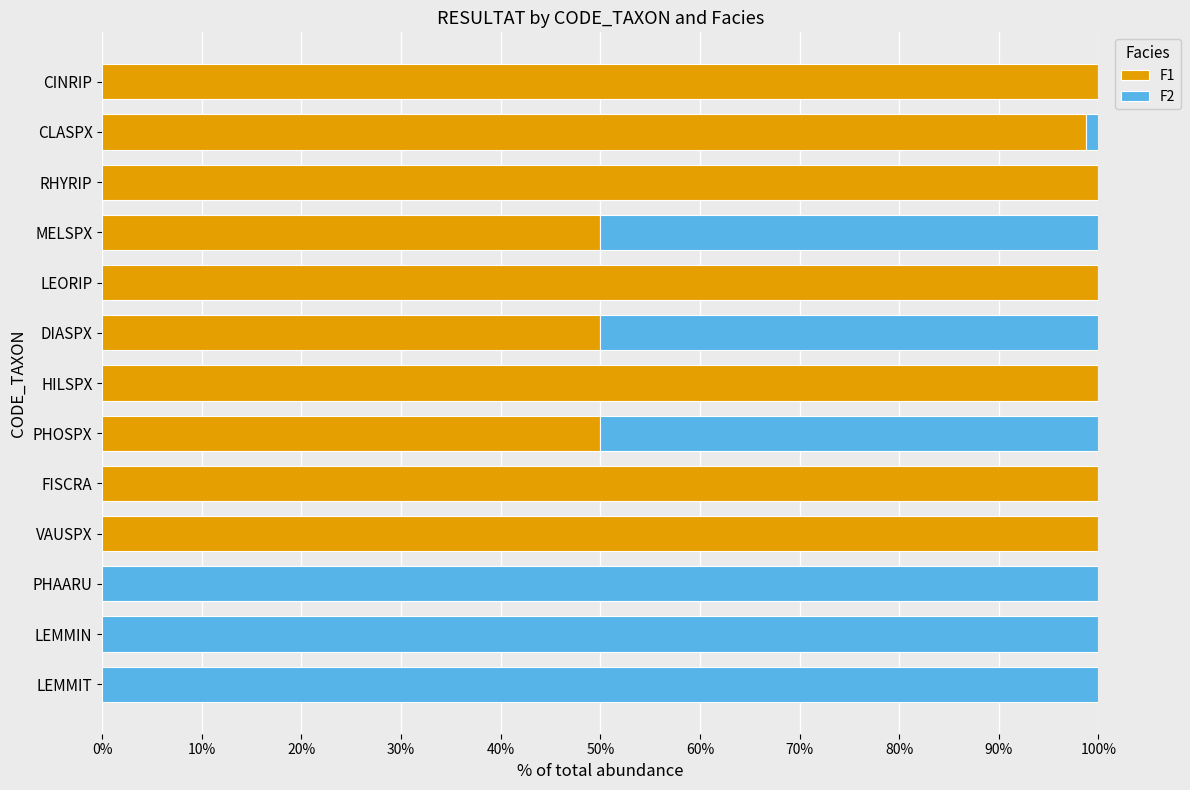

What are all the series names shown in the legend?

F1, F2